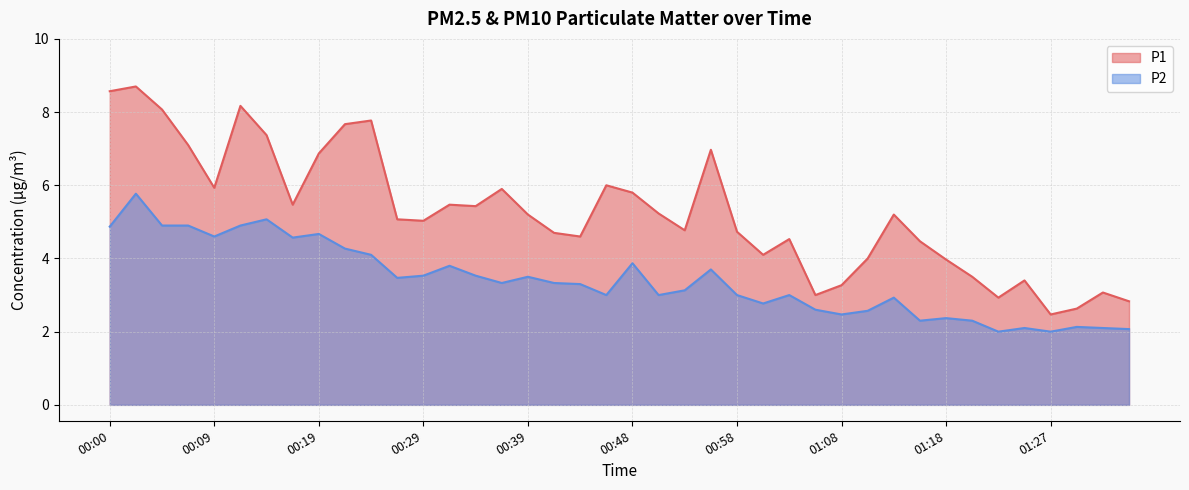

List the series in order of their peak value, lowest first.

P2, P1